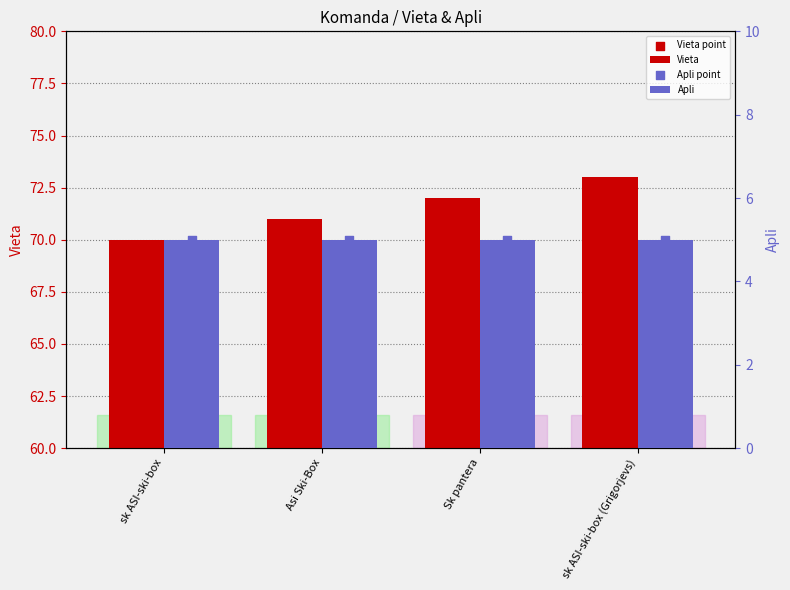

Which series has the widest spread of Y values?

Vieta